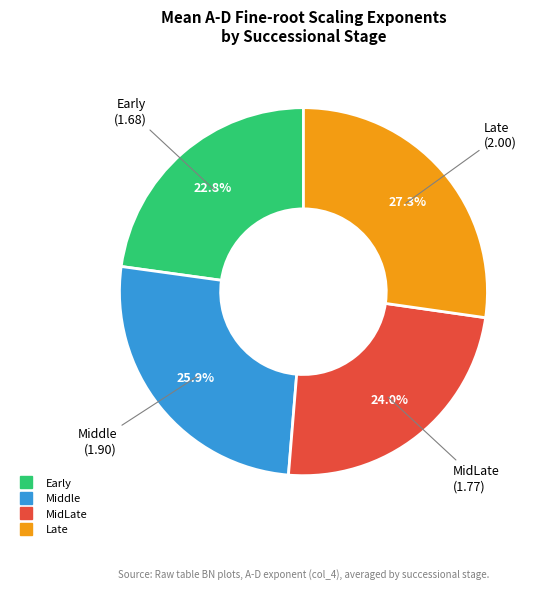

To the nearest percent, what portion does Late represent?

27%